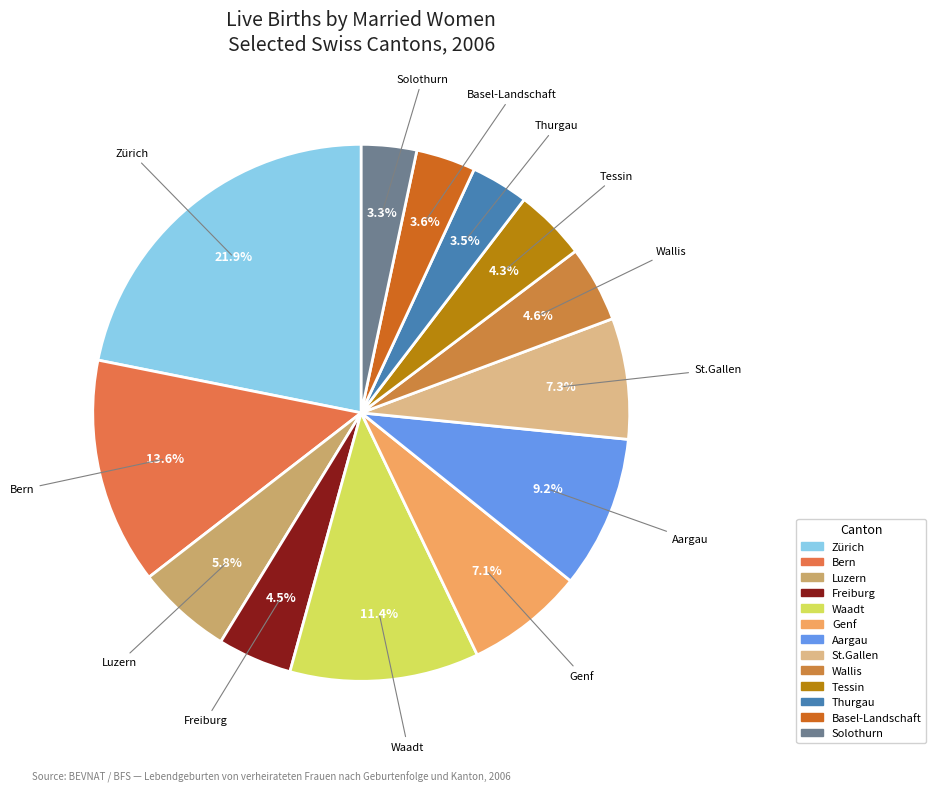

What is the ratio of the value at Luzern to the value at Basel-Landschaft?

1.6